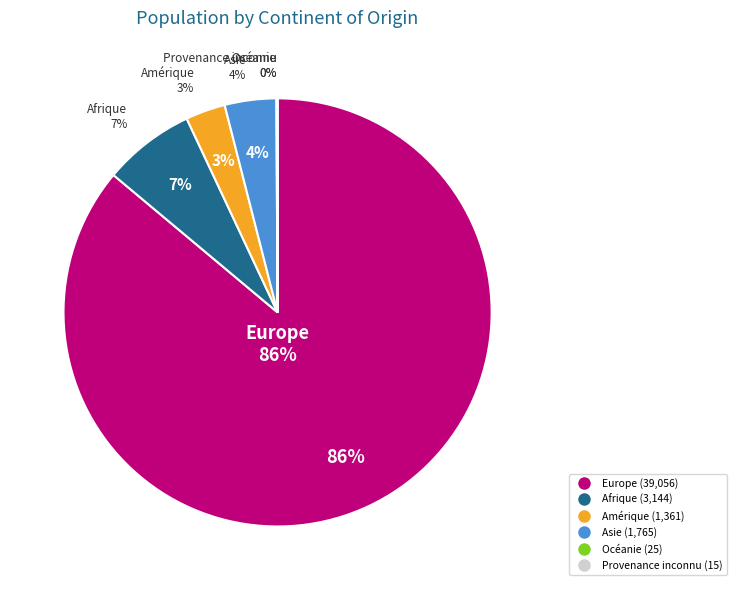

Is there any slice that represents more than half of the pie?

Yes